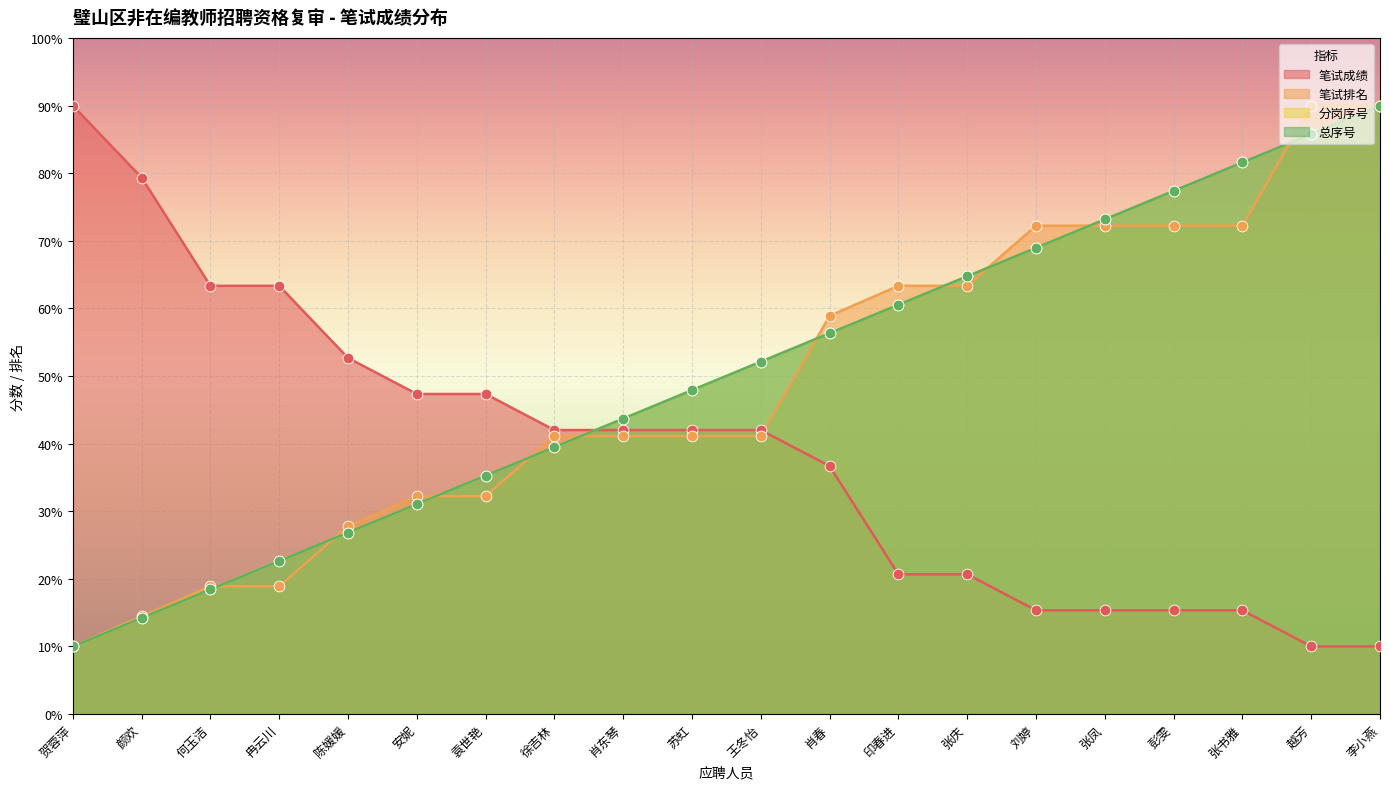

What is the total value across all series at 颜欢?

122.2